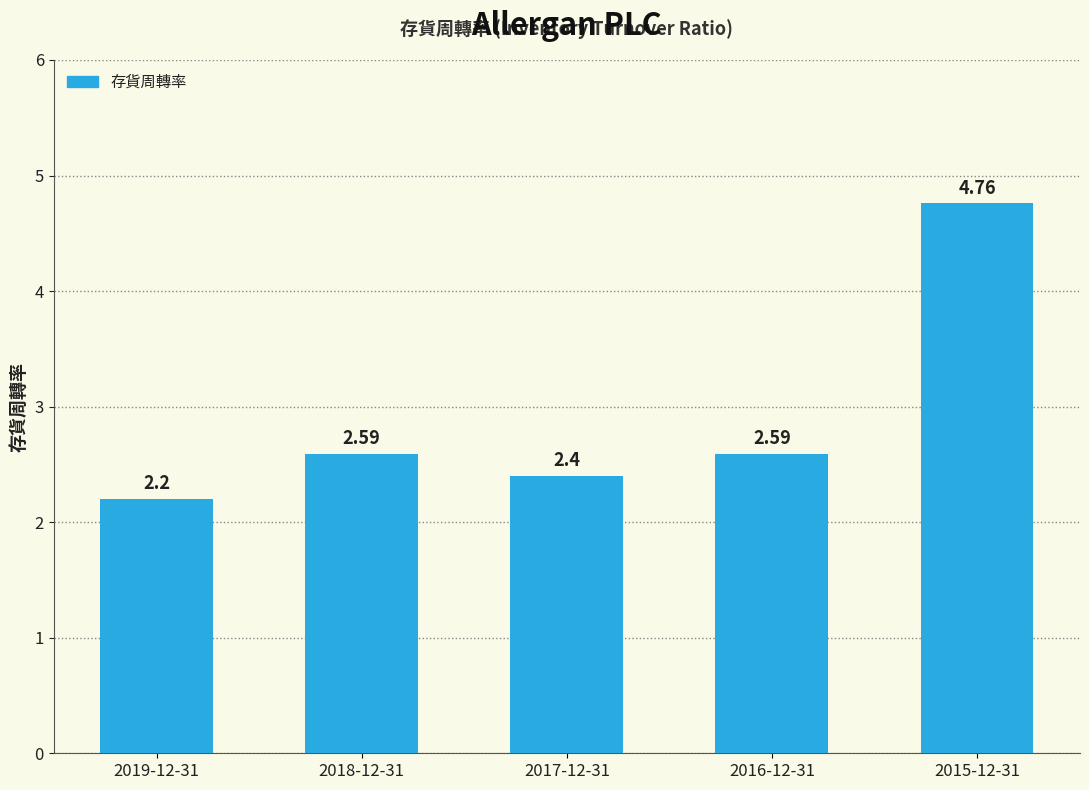

What is the change in value from 2019-12-31 to 2015-12-31?

+2.6